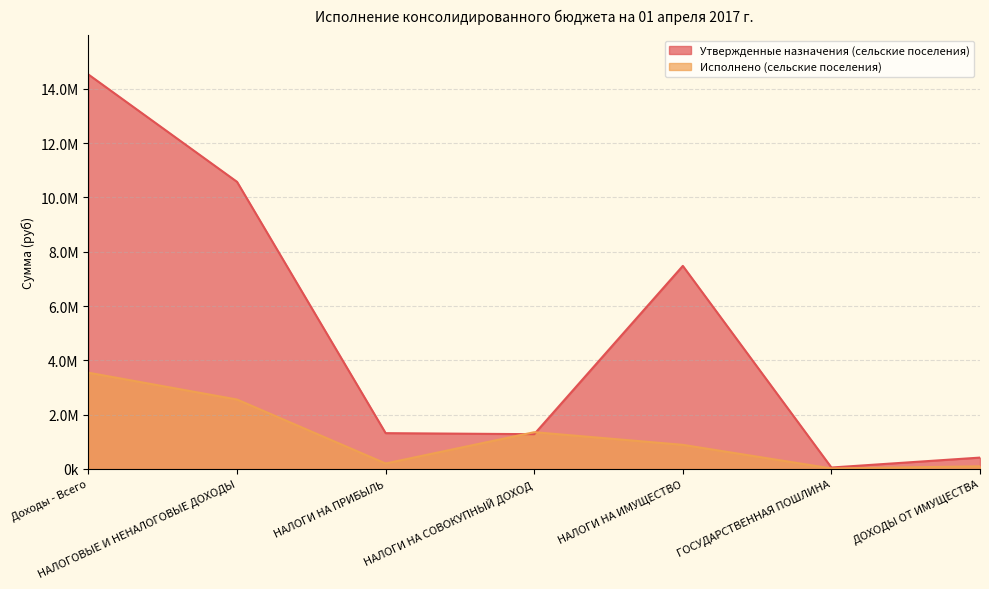

What is the sum of all Исполнено (сельские поселения) values?

8657123.4